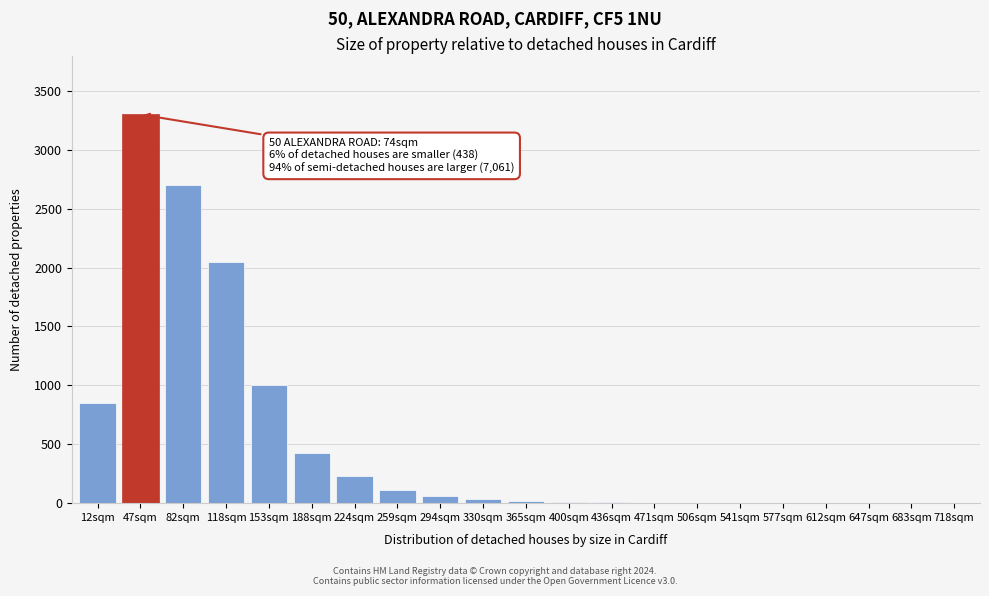

The chart shows a value of 0 at 718sqm. True or false?

True